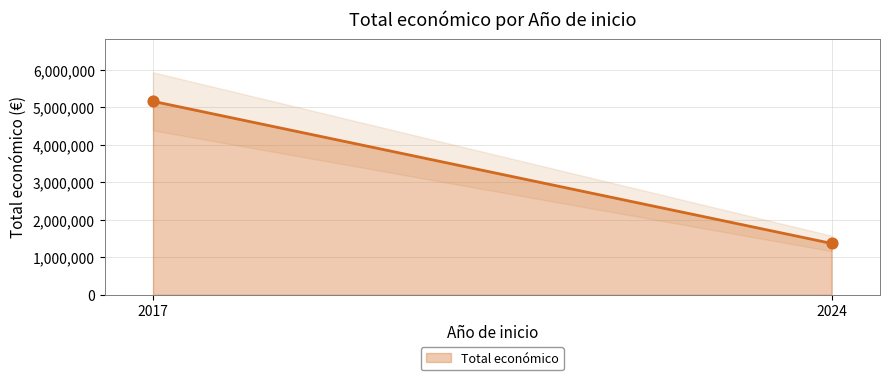

What is the range of Y values (max minus min)?

3793657